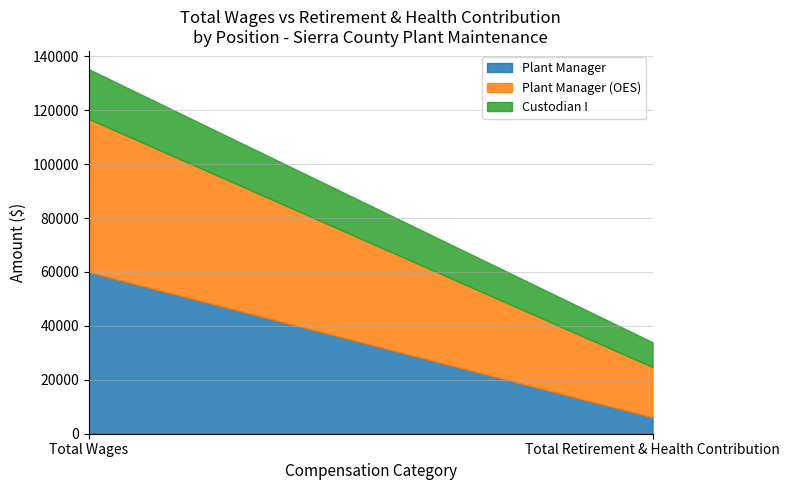

How many values in the Plant Manager (OES) series are below 56786?

1